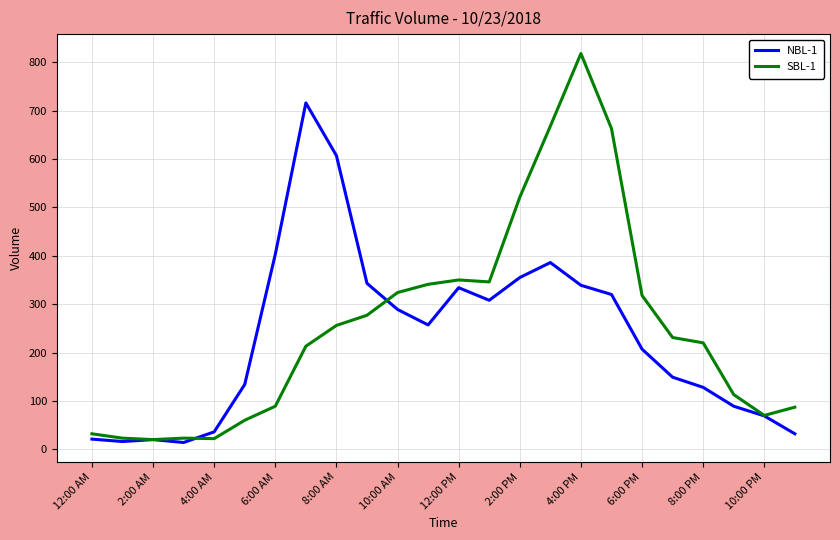

What is the highest value of the SBL-1 series?

818